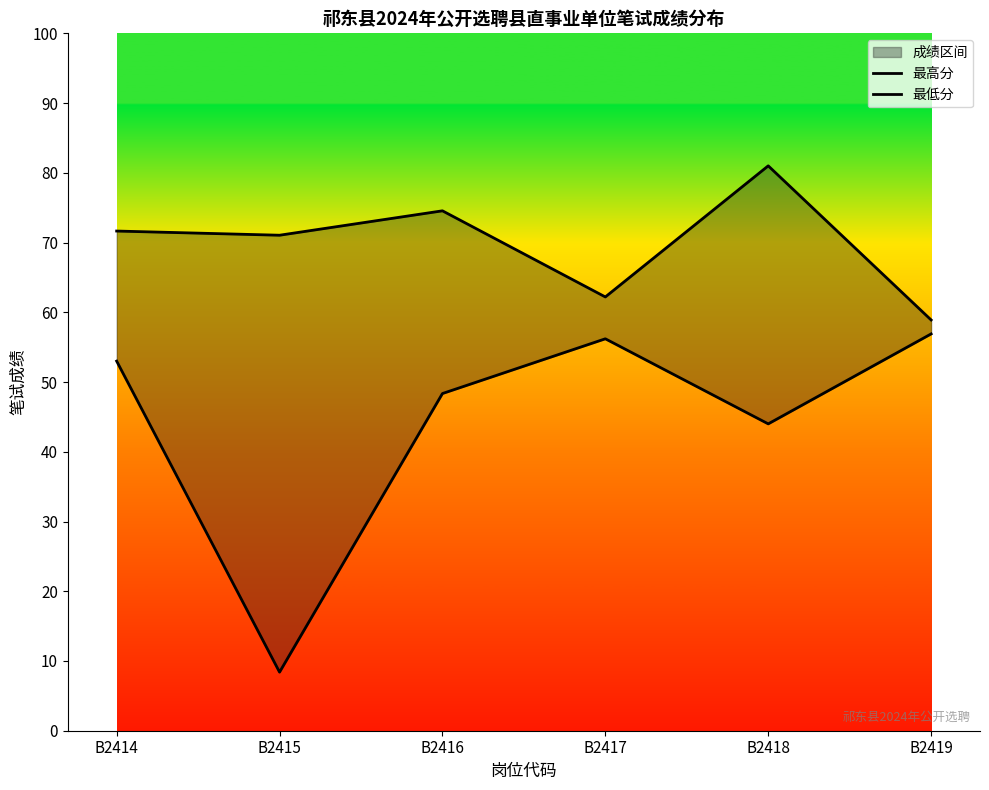

Where is 最低分 nearest to the value 32?

B2418